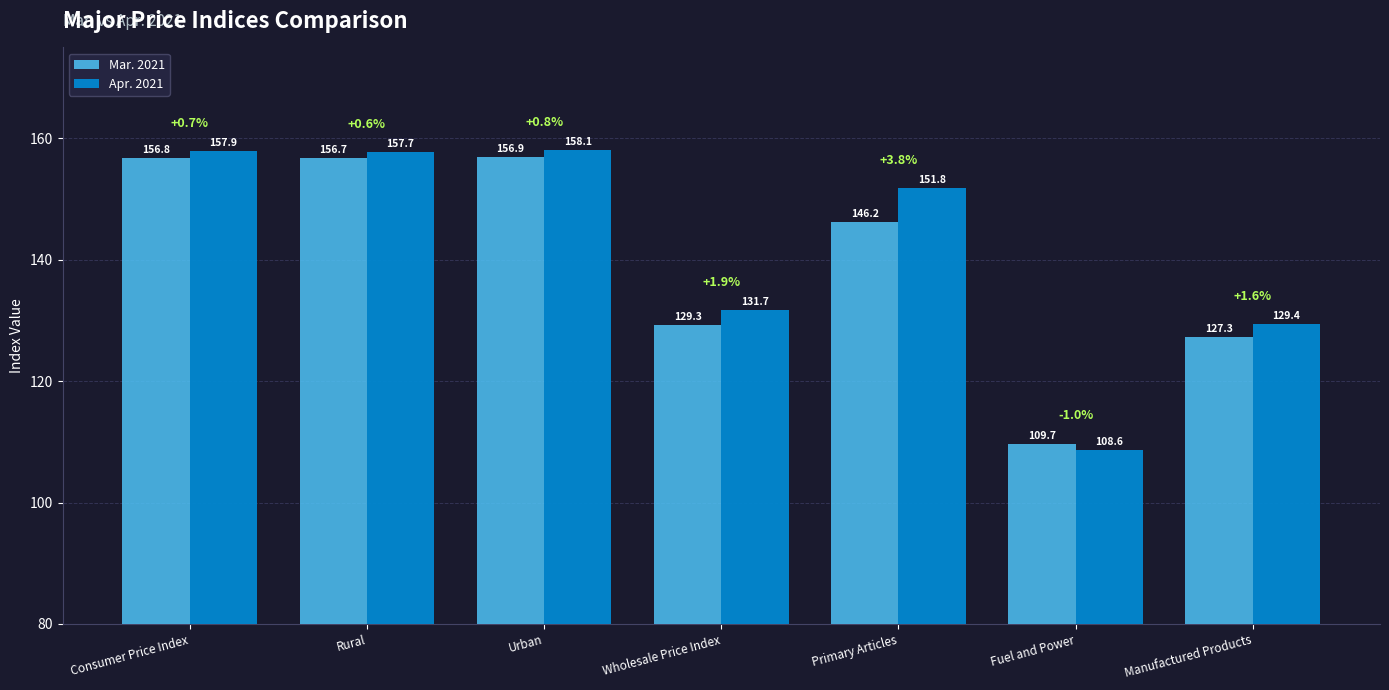

What is the sum of all Apr. 2021 values?

995.2